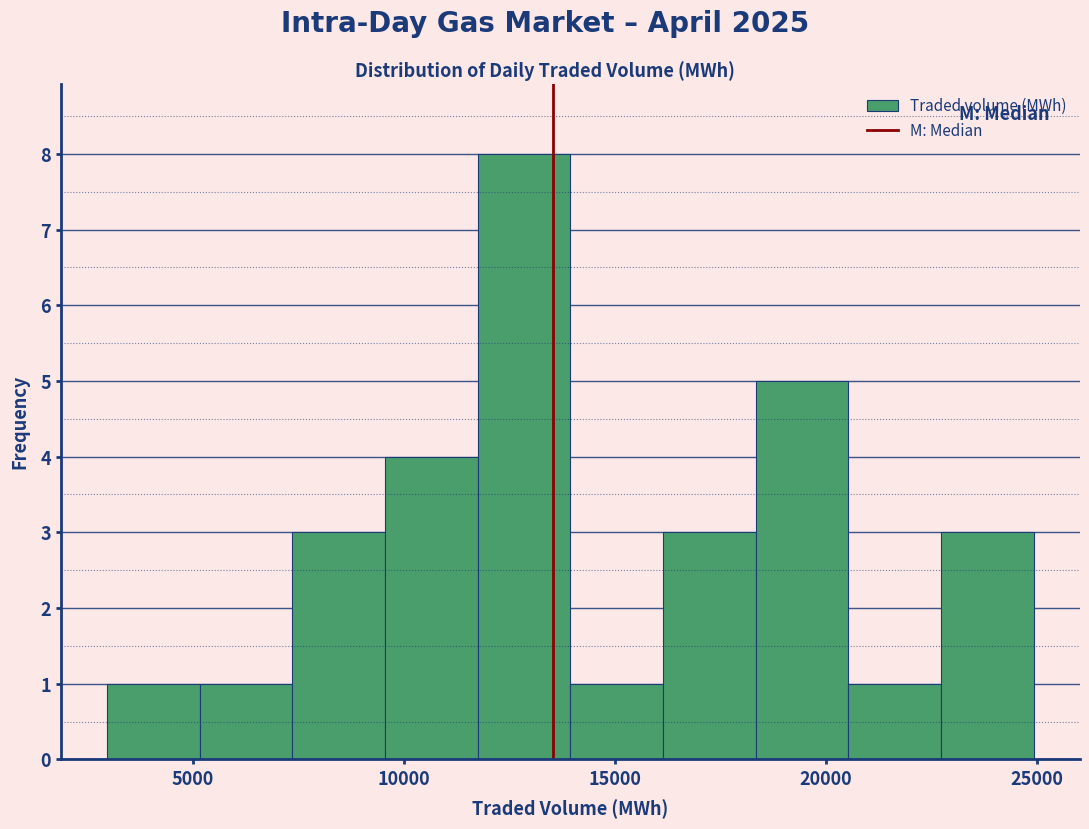

Reading left to right, list every bar in this chart as the range it spans on the x-axis followed by its height. Neither the bar edges nor the heights are printed on the chart, so give them approximately, as read against the axes.

3000 to 5000: 1
5000 to 7500: 1
7500 to 9500: 3
9500 to 11500: 4
11500 to 14000: 8
14000 to 16000: 1
16000 to 18500: 3
18500 to 20500: 5
20500 to 22500: 1
22500 to 25000: 3